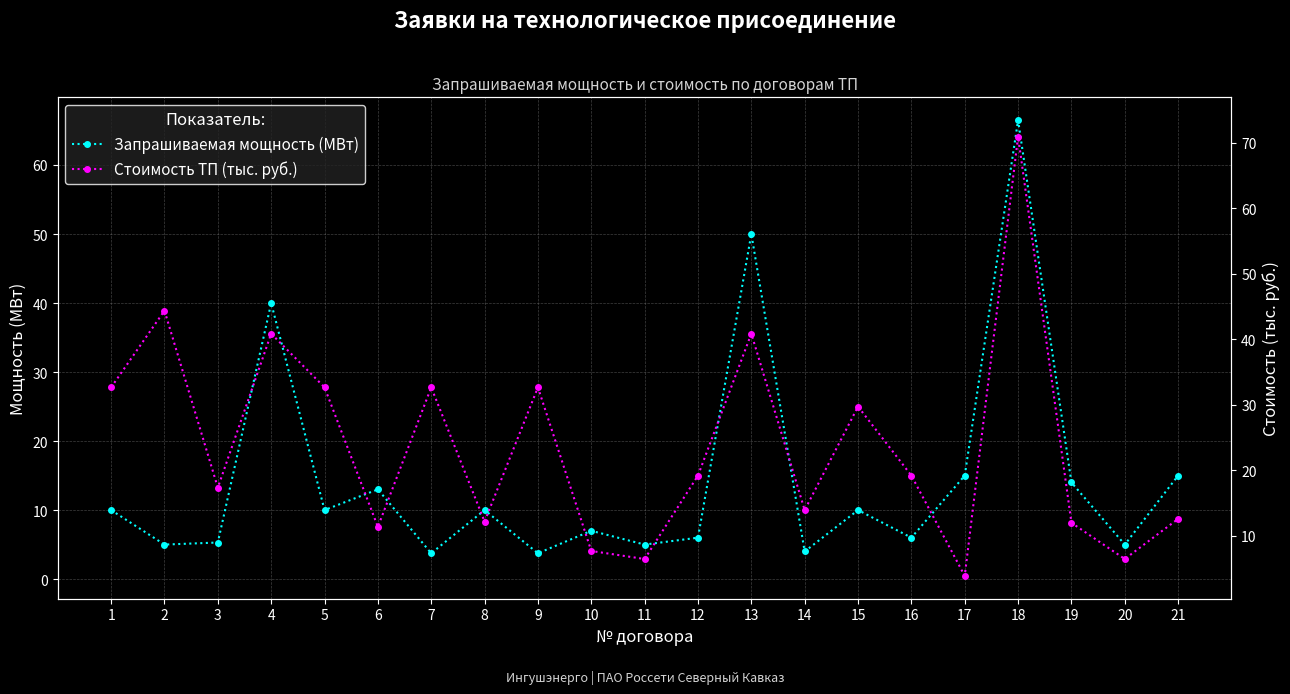

What is the difference between the highest and lowest values at 6?

5.4